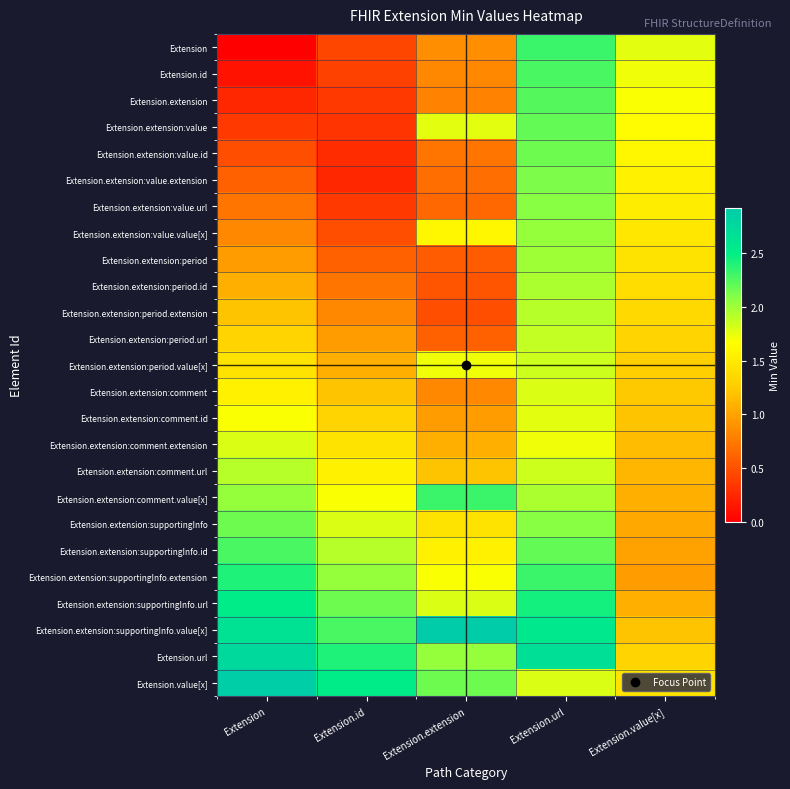

At Extension, list the series in order from largest to smallest.

Extension.value[x], Extension.url, Extension.extension:supportingInfo.value[x], Extension.extension:supportingInfo.url, Extension.extension:supportingInfo.extension, Extension.extension:supportingInfo.id, Extension.extension:supportingInfo, Extension.extension:comment.value[x], Extension.extension:comment.url, Extension.extension:comment.extension, Extension.extension:comment.id, Extension.extension:comment, Extension.extension:period.value[x], Extension.extension:period.url, Extension.extension:period.extension, Extension.extension:period.id, Extension.extension:period, Extension.extension:value.value[x], Extension.extension:value.url, Extension.extension:value.extension, Extension.extension:value.id, Extension.extension:value, Extension.extension, Extension.id, Extension